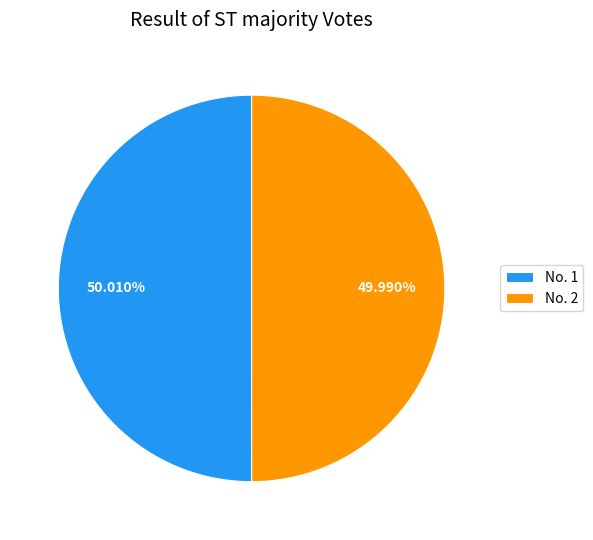

Is the sum of No. 2 and No. 1 greater than half?

Yes